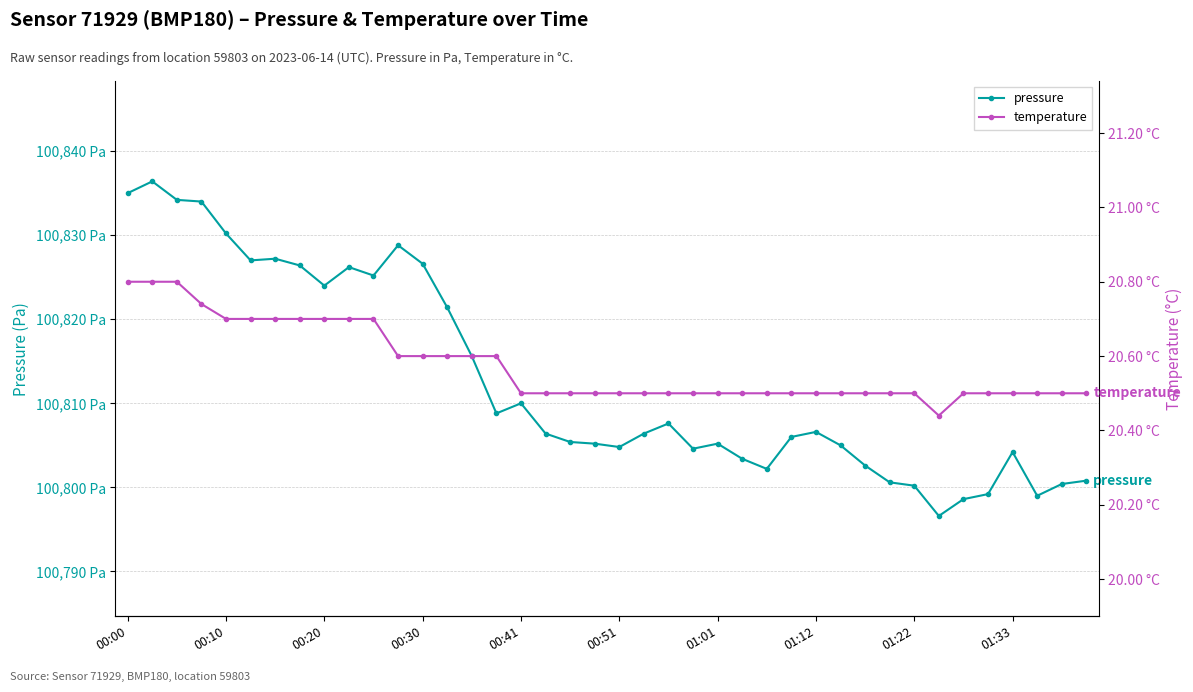

The pressure series shows 132422.6 at 10. True or false?

False